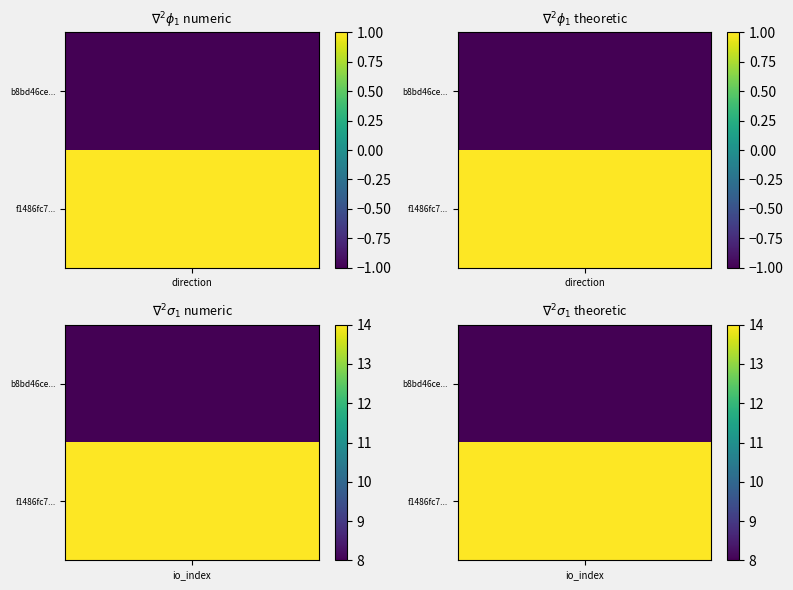

Reading left to right, list all the values displayed in this chart.

b8bd46ceacb3e8c7ed4a6d99cc95fa68d7b646c: -1=-1	1=8
f1486fc740acb8ed04478a4947fa971c9c620d0: -1=1	1=14